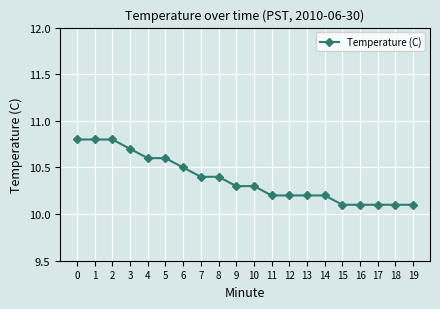

Count the number of data series in this chart.

1